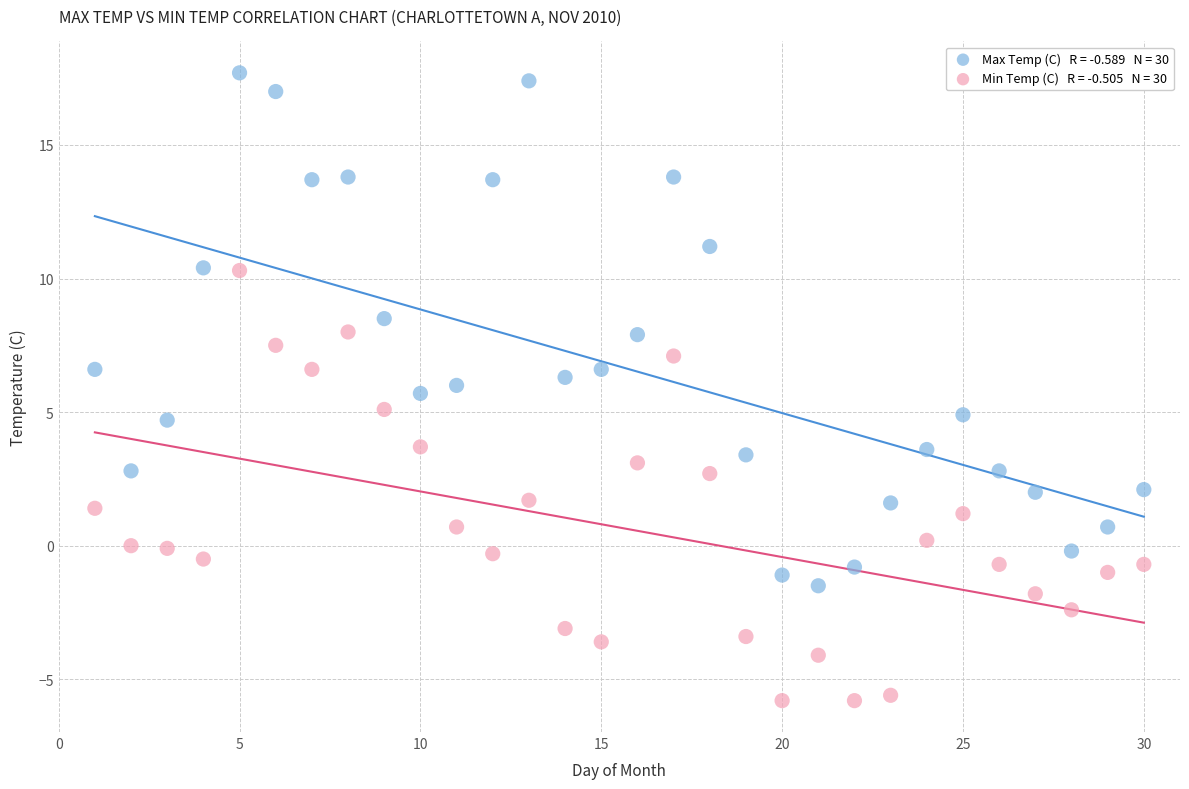

Across all data points, what is the range of Y values (max minus min)?

23.5